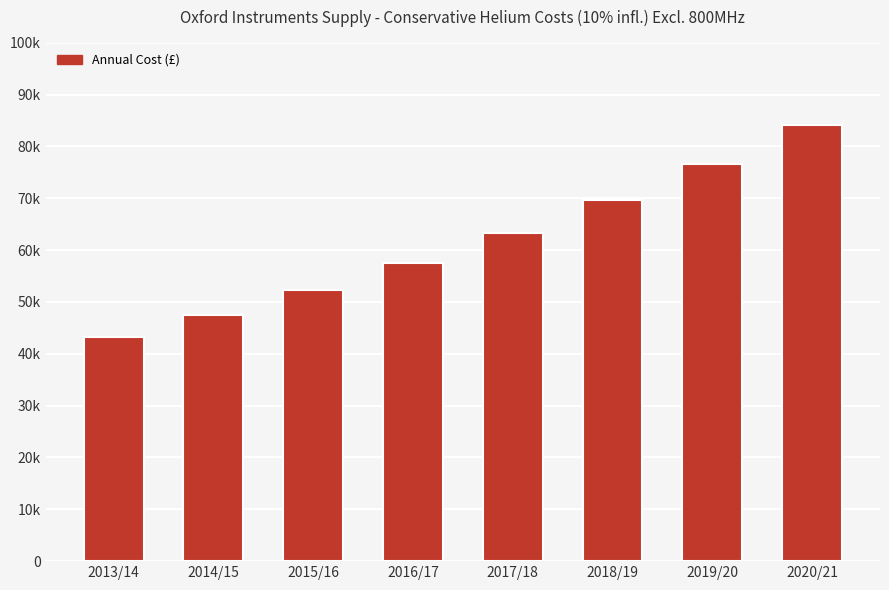

Which label corresponds to the largest value in the chart?

2020/21